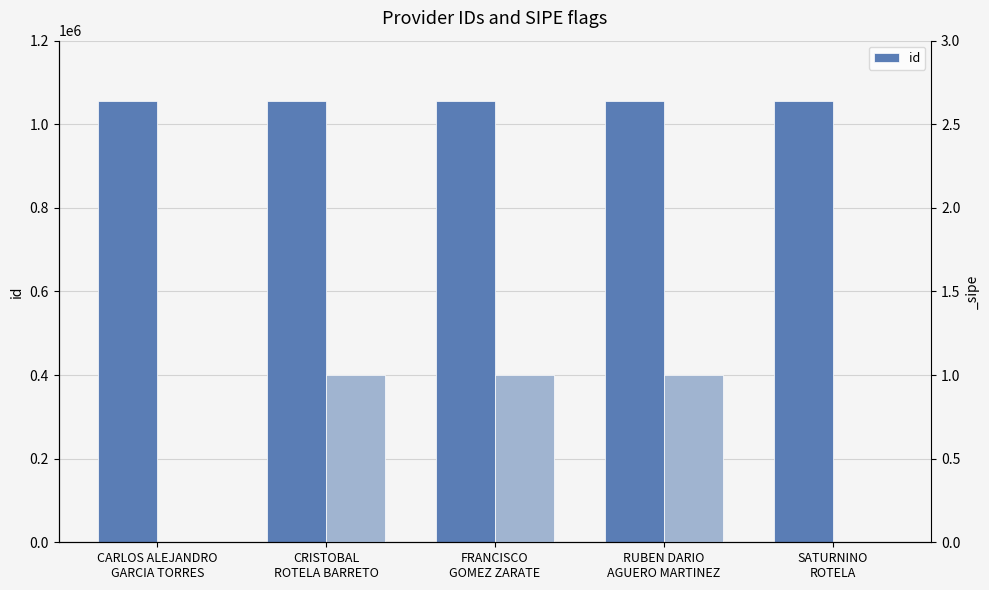

What is the label of the 3rd bar from the right?

FRANCISCO
GOMEZ ZARATE